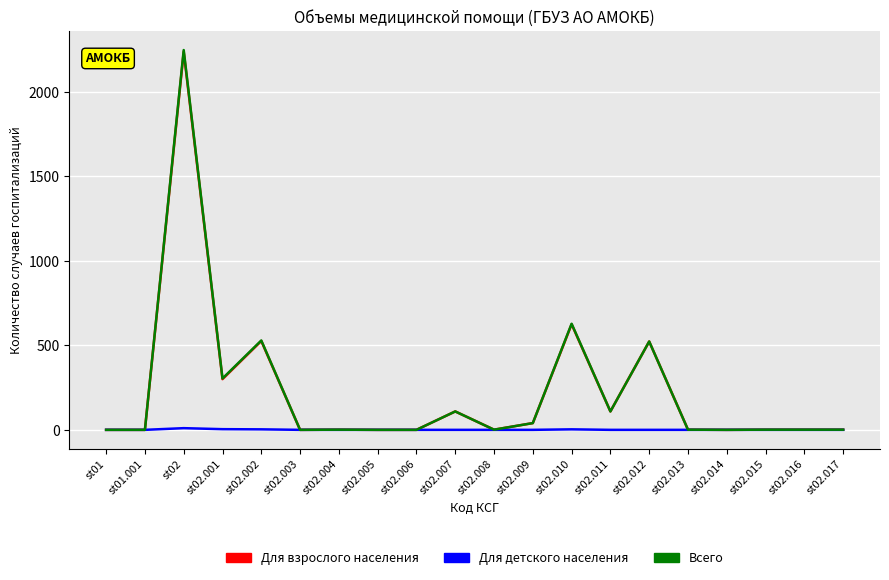

What value does the Всего series have at st02.012, to the nearest 100?

500